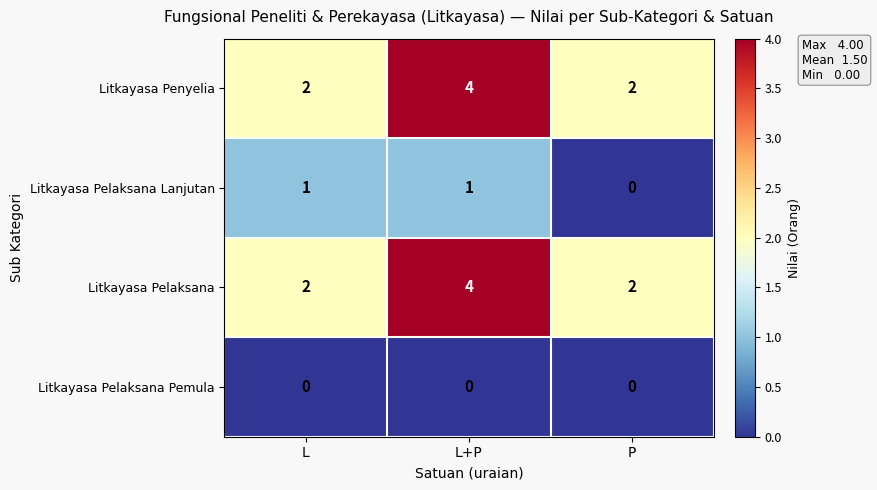

At which category is the sum across all series the highest?

L+P